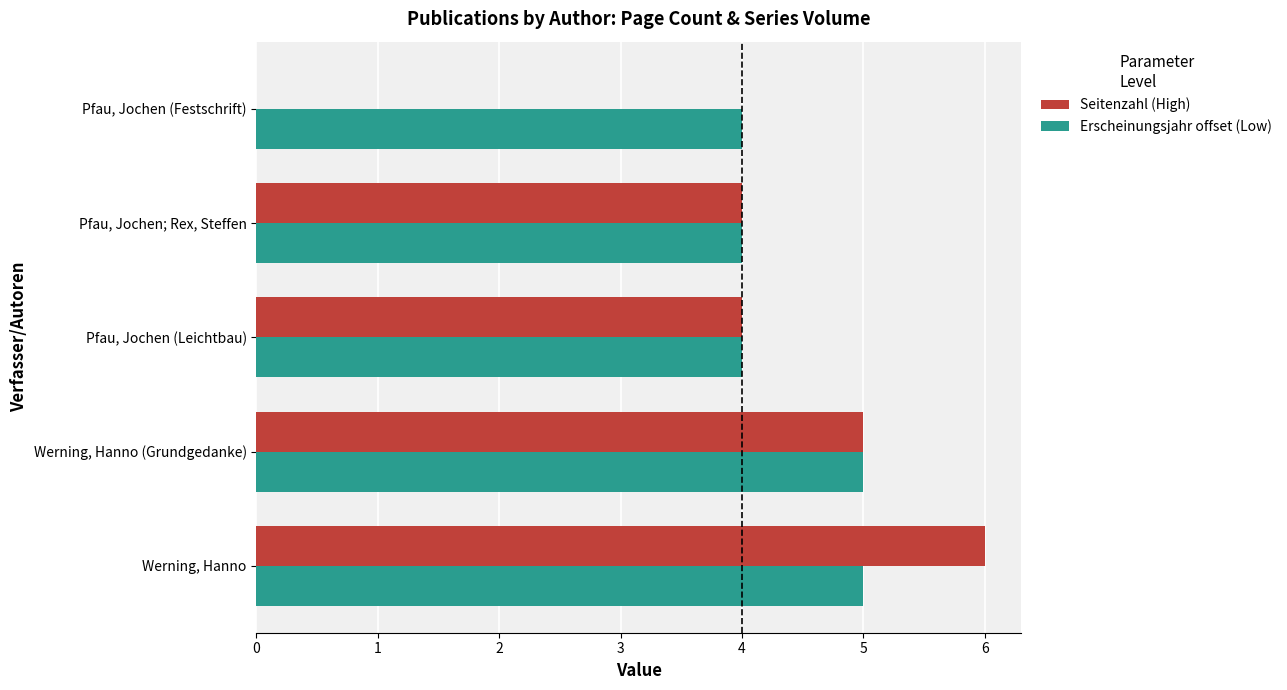

Between Werning, Hanno and Pfau, Jochen (Festschrift), which series saw the biggest shift?

Seitenzahl (High)